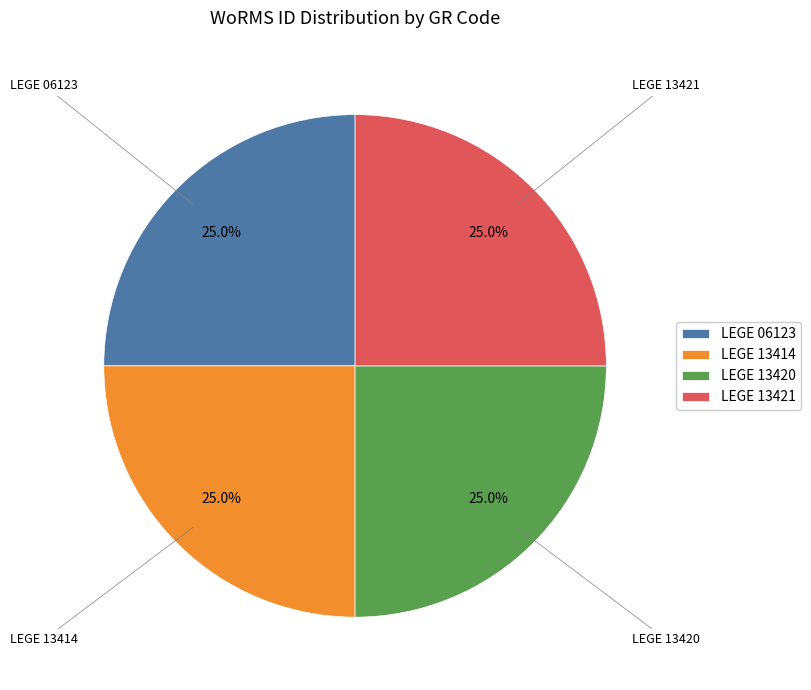

To the nearest percent, what is the average slice percentage?

25%